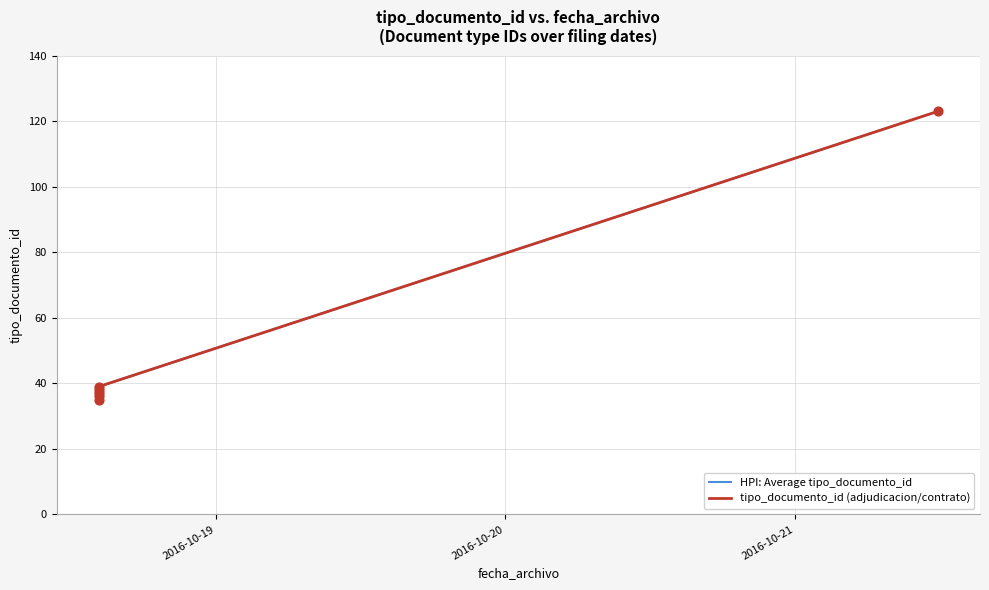

Is the value of HPI: Average tipo_documento_id at 2016-10-20 greater than the value of tipo_documento_id (adjudicacion/contrato) at 5?

No